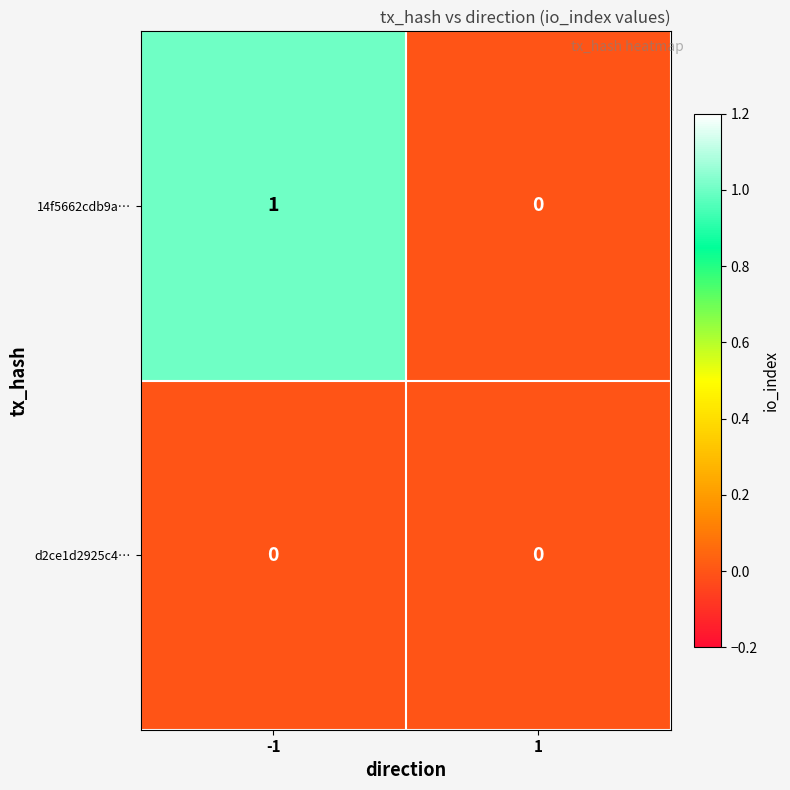

List the series in order of their overall mean, highest first.

14f5662cdb9a…, d2ce1d2925c4…